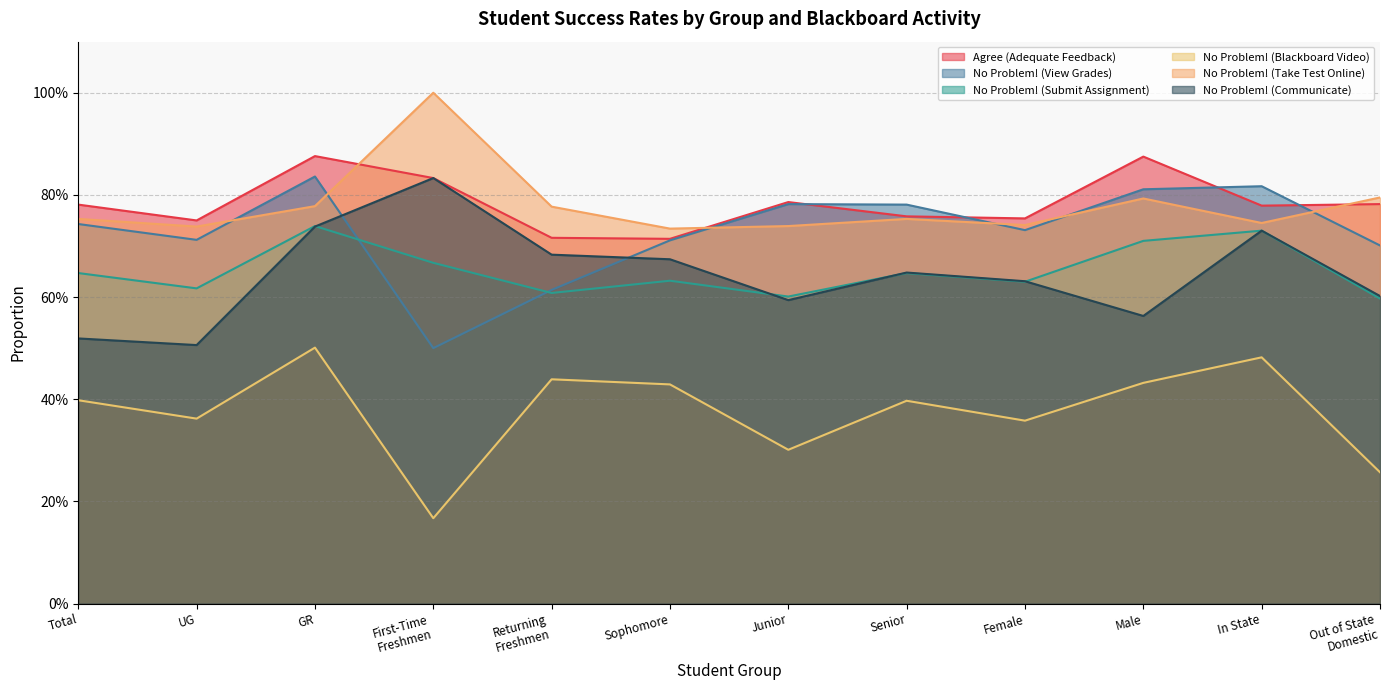

What is the label of the 10th point from the left?

Male